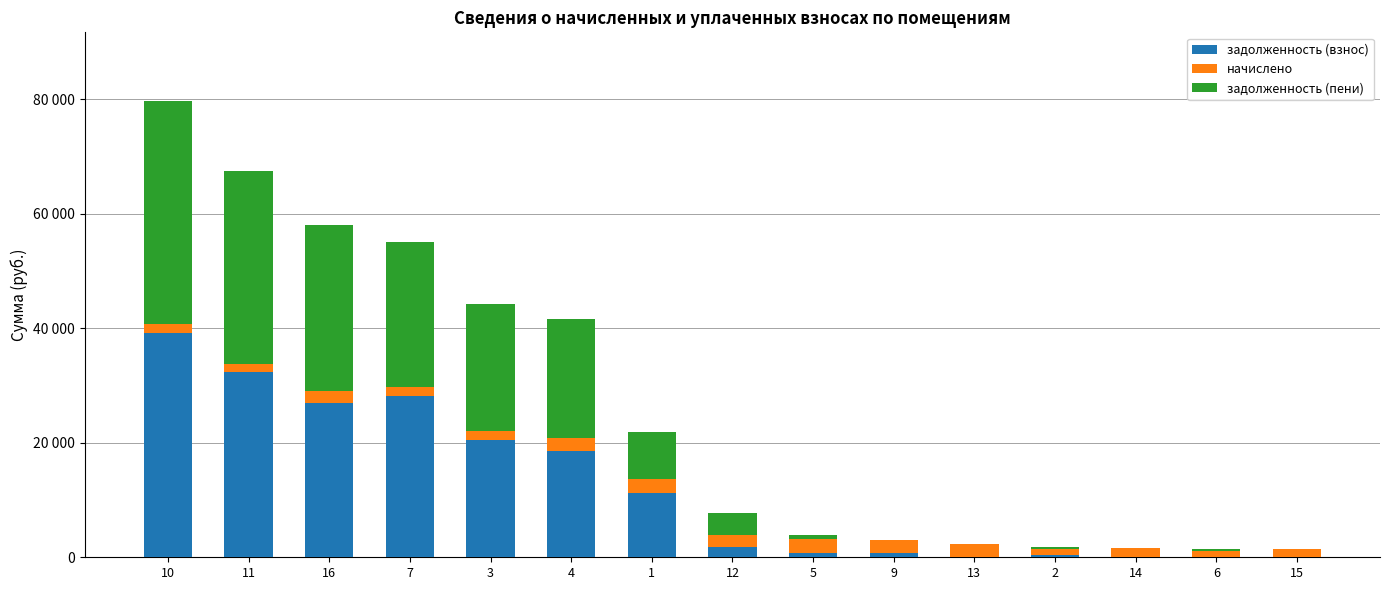

The value of задолженность (пени) at 14 is 0.0. True or false?

True